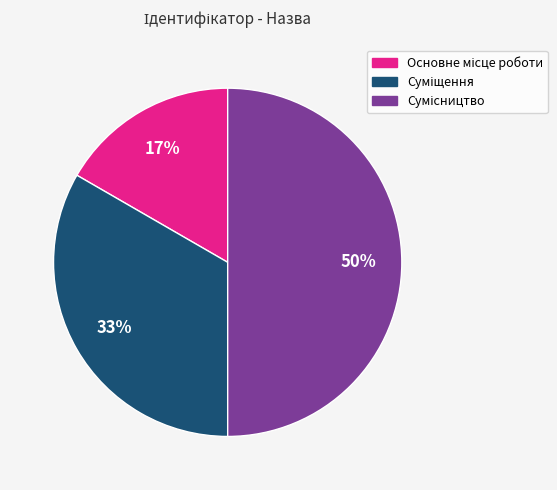

To the nearest percent, what is the average slice percentage?

33%